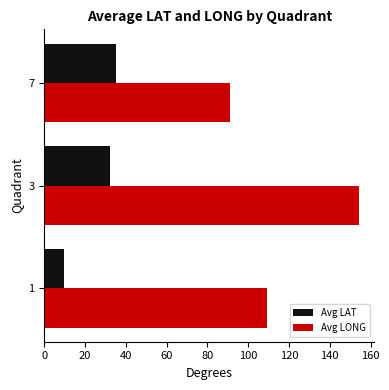

The value of Avg LAT at 7 is 34.9. True or false?

True